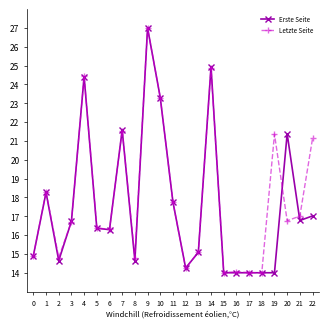

True or false: Erste Seite has more than 1 points higher than both neighbors.

True